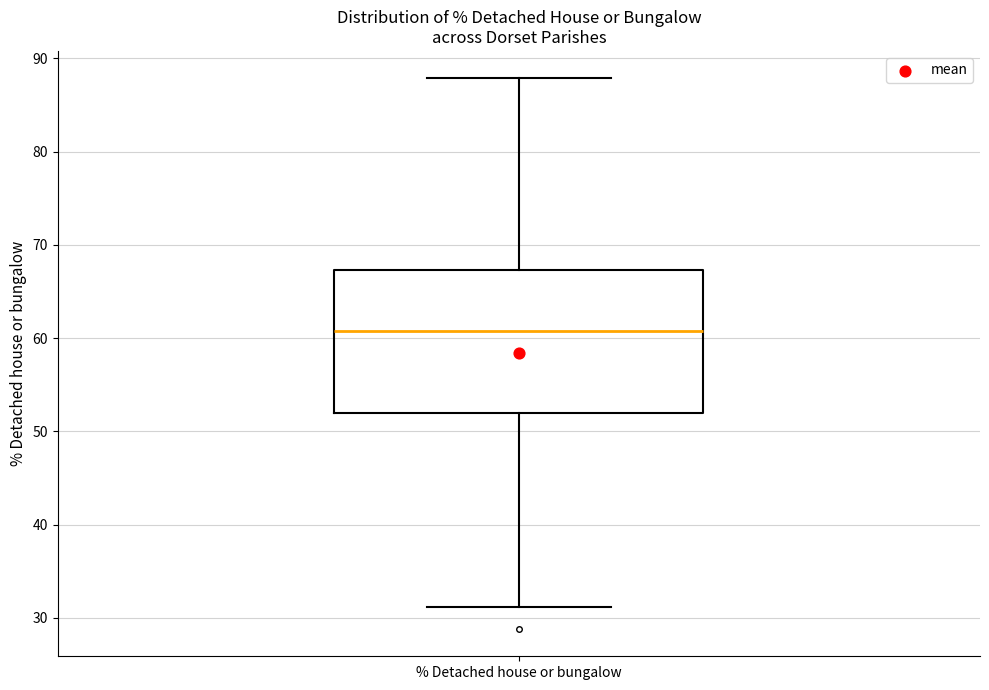

Where does the upper whisker of the box for % Detached house or bungalow end on the y-axis? The values are not printed on the chart, so give them approximately, as read against the axis.

88